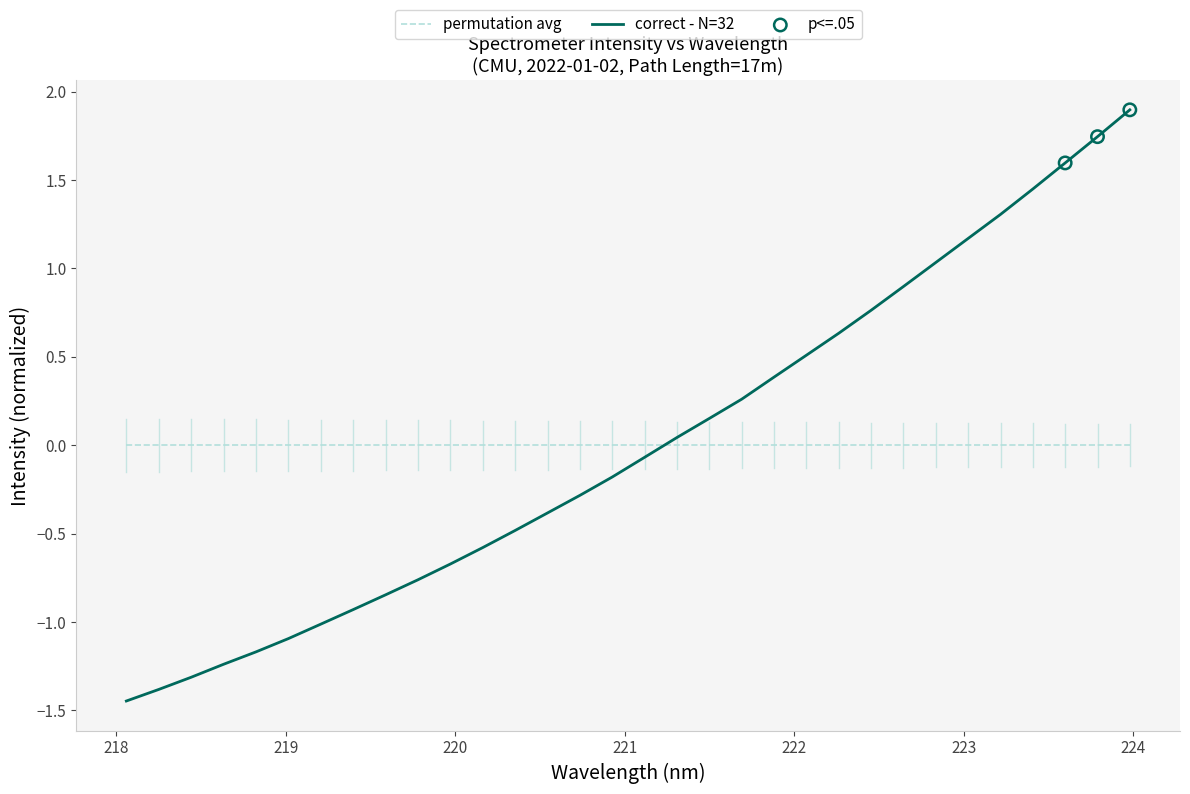

Which series has the largest range (max minus min)?

correct - N=32